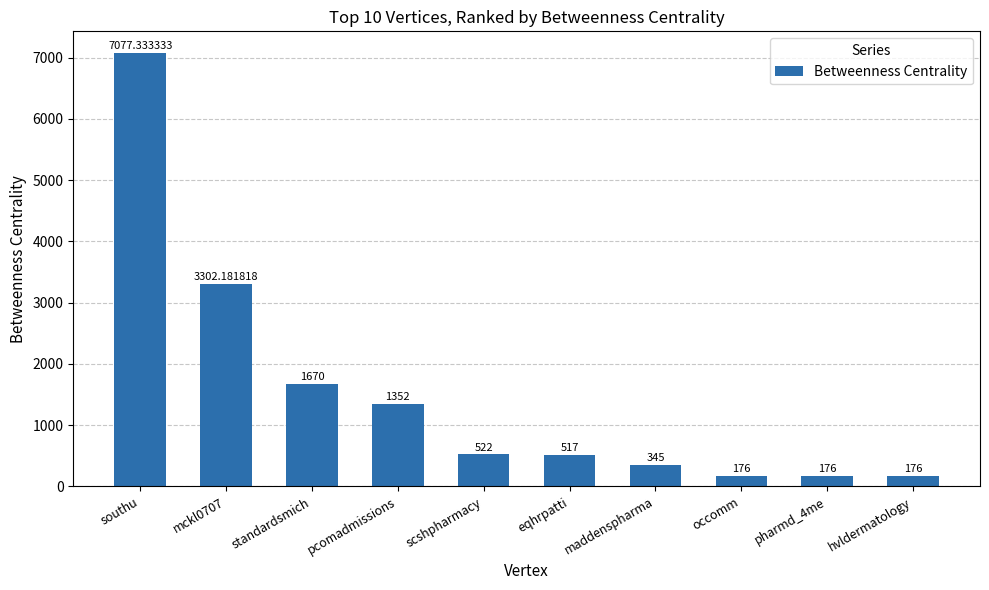

What is the value of the 8th bar from the left?

176.0